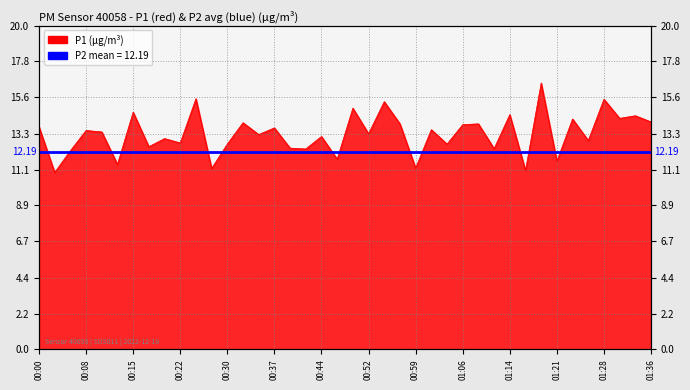

Reading left to right, list all the values displayed in this chart.

00:00=13.8	00:03=10.9	00:05=12.3	00:08=13.5	00:10=13.4	00:13=11.4	00:15=14.7	00:17=12.5	00:20=13.0	00:22=12.8	00:25=15.5	00:27=11.2	00:30=12.7	00:32=14.0	00:34=13.3	00:37=13.7	00:39=12.4	00:42=12.4	00:44=13.2	00:47=11.8	00:49=14.9	00:52=13.3	00:54=15.3	00:57=13.9	00:59=11.2	01:01=13.6	01:04=12.7	01:06=13.9	01:09=13.9	01:11=12.4	01:14=14.5	01:16=11.1	01:18=16.4	01:21=11.6	01:23=14.2	01:26=12.9	01:28=15.4	01:31=14.3	01:33=14.4	01:36=14.1